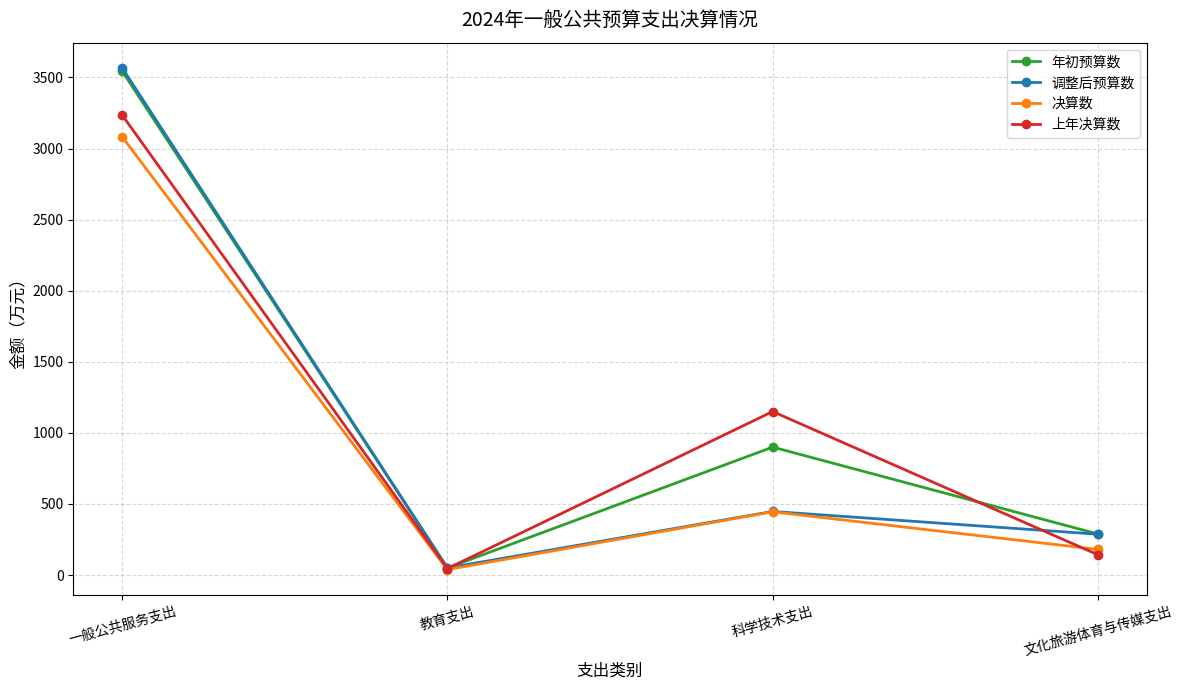

List the labels in order of 调整后预算数 value, smallest first.

教育支出, 文化旅游体育与传媒支出, 科学技术支出, 一般公共服务支出